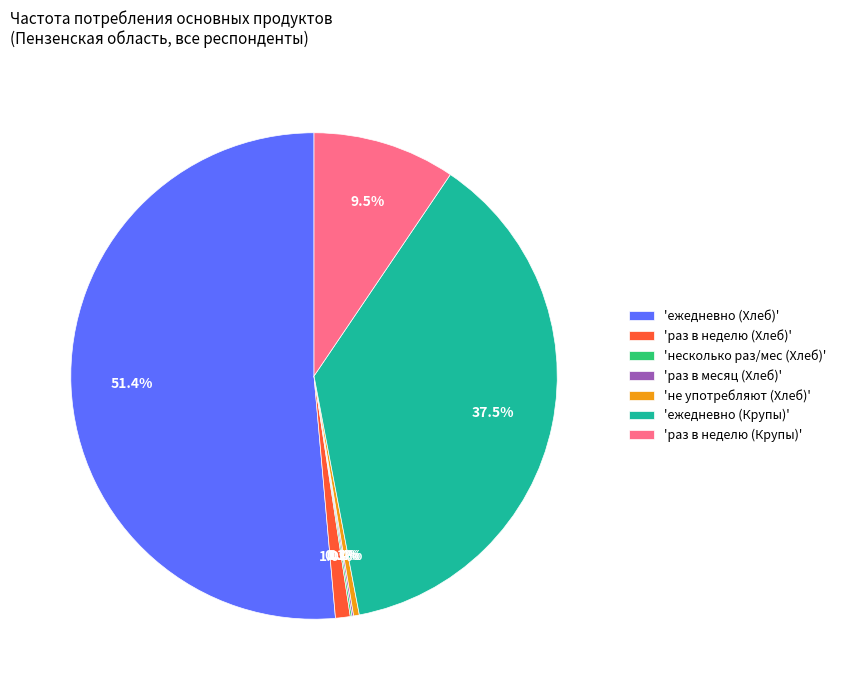

What is the largest slice in the pie chart?

'ежедневно (Хлеб)'